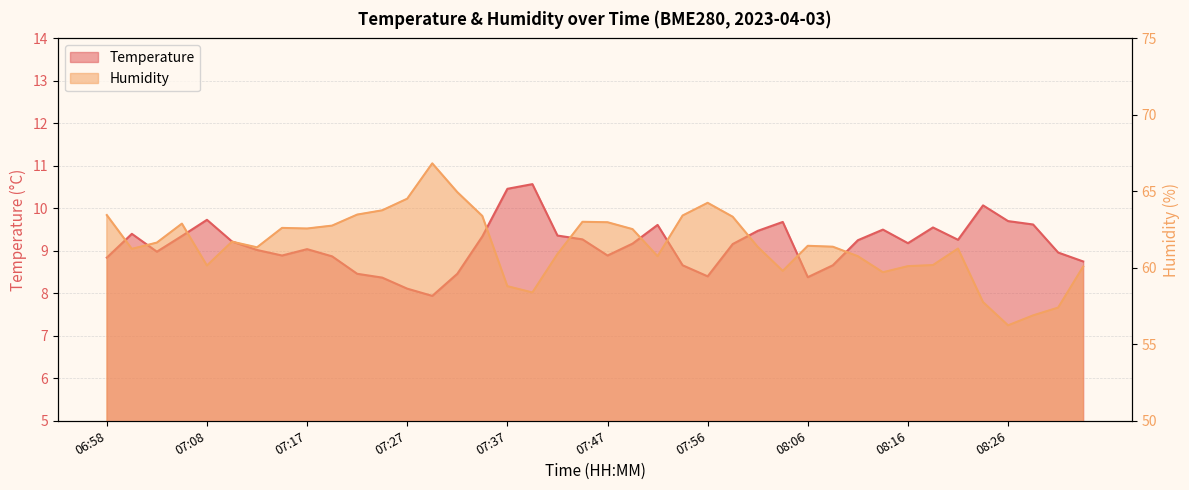

Is the value of Humidity at 07:22 greater than the value of Temperature at 07:25?

Yes